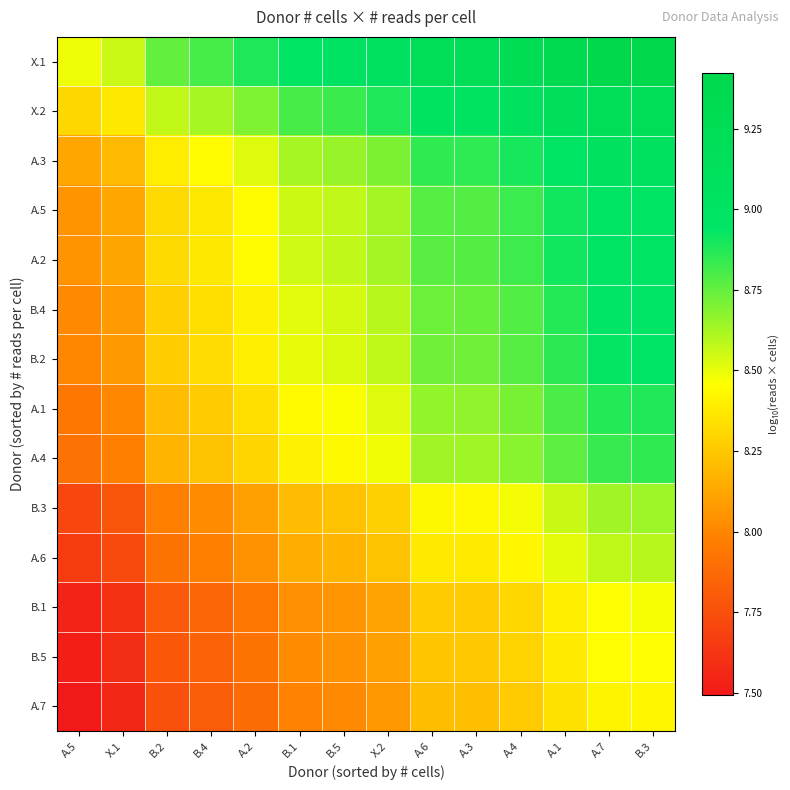

Count the number of data series in this chart.

14